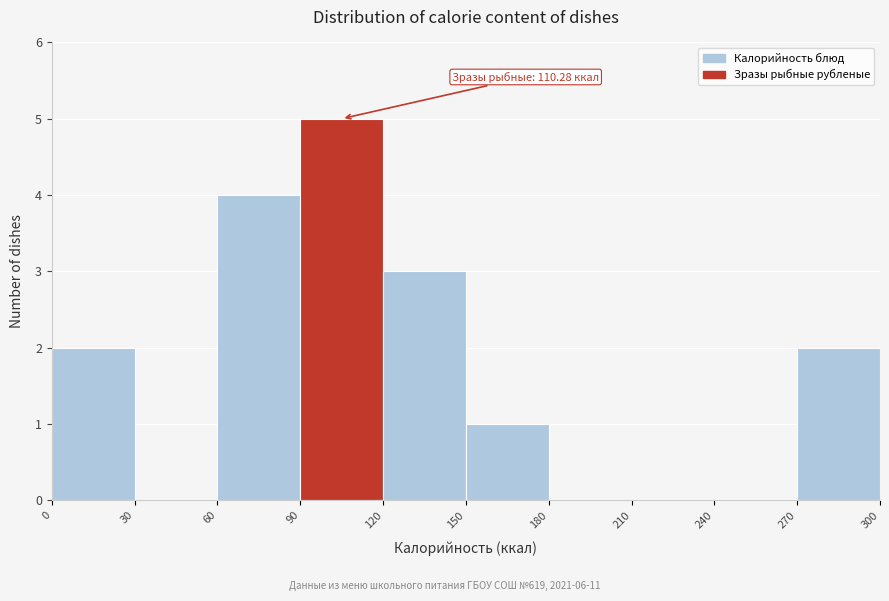

Over which range of the x-axis is the bar tallest?

90 to 120